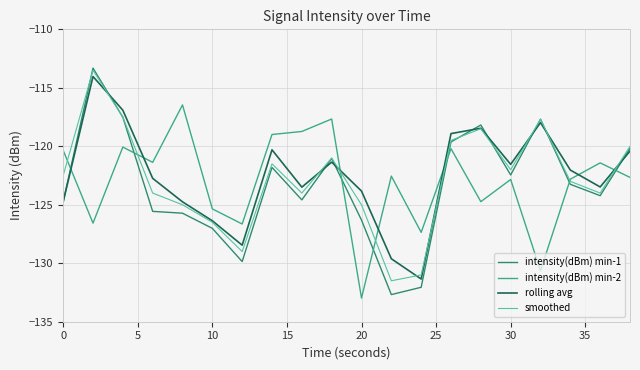

Which series has the largest range (max minus min)?

intensity(dBm) min-1